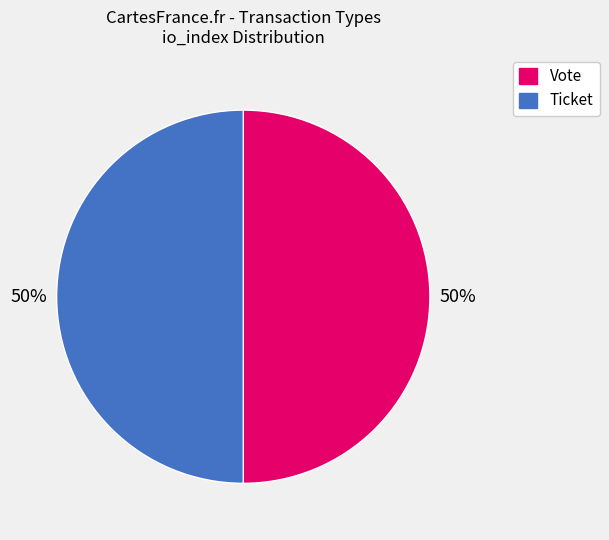

To the nearest percent, what is the combined percentage of Vote and Ticket?

100%